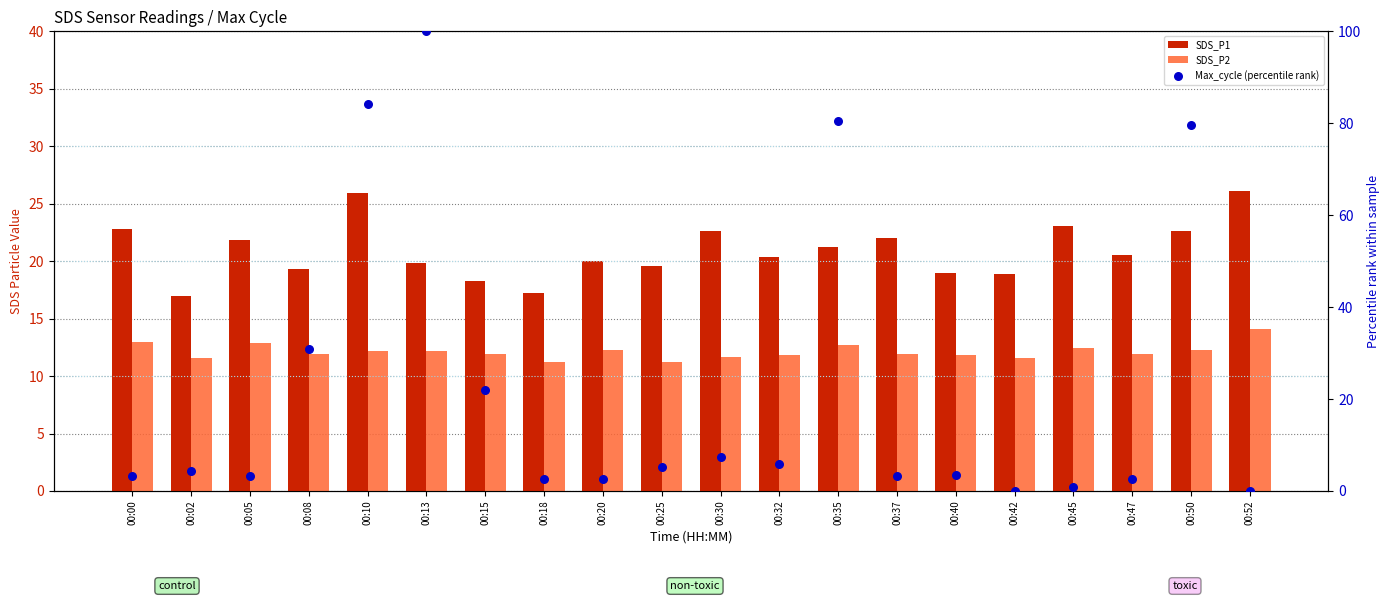

What is the total value across all series at 00:13?

132.0